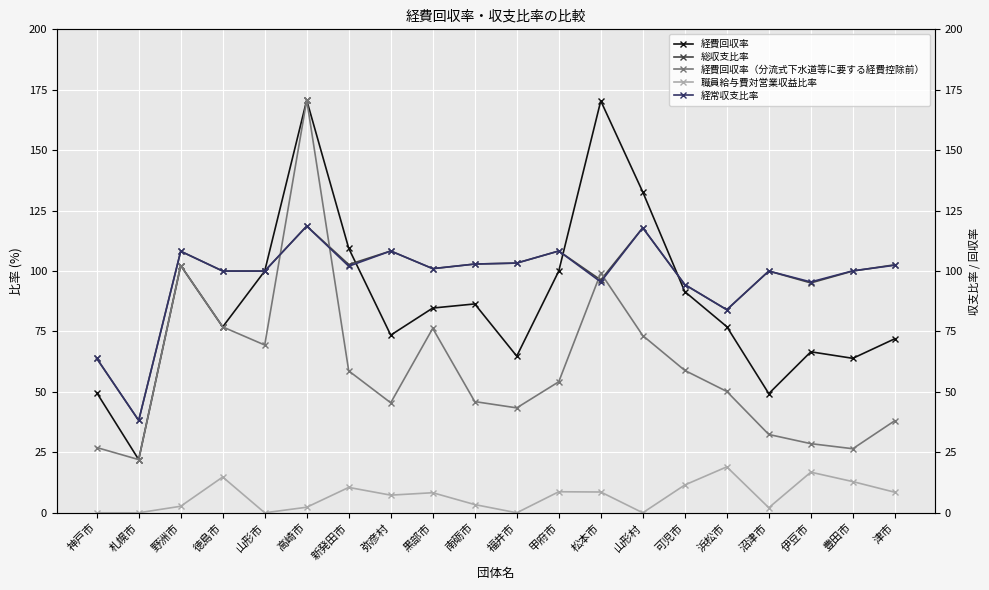

At which category does 総収支比率 reach its first local peak?

野洲市